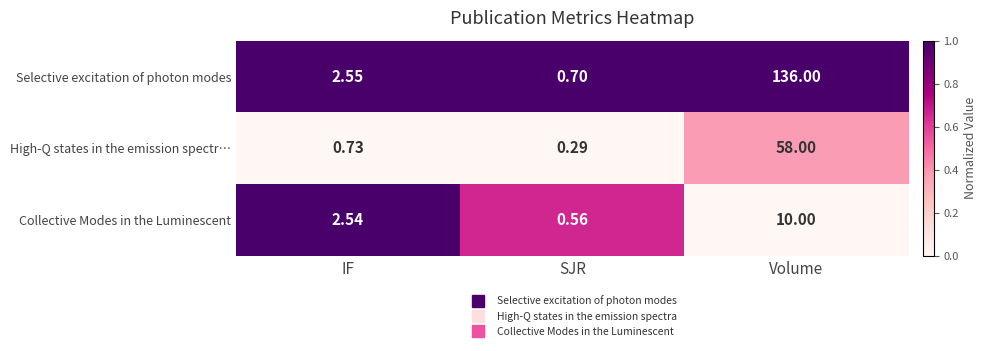

How many distinct data groups are displayed?

3